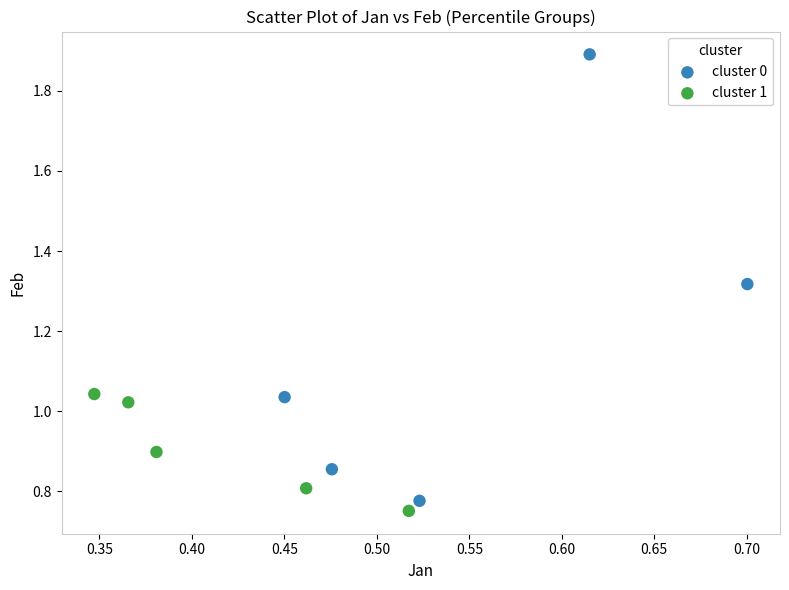

Which series has the widest spread of Y values?

cluster 0